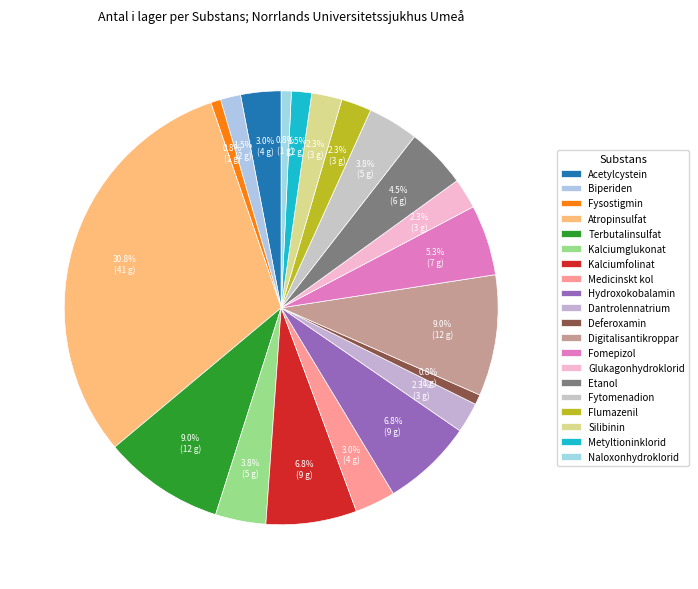

What is the largest slice in the pie chart?

Atropinsulfat